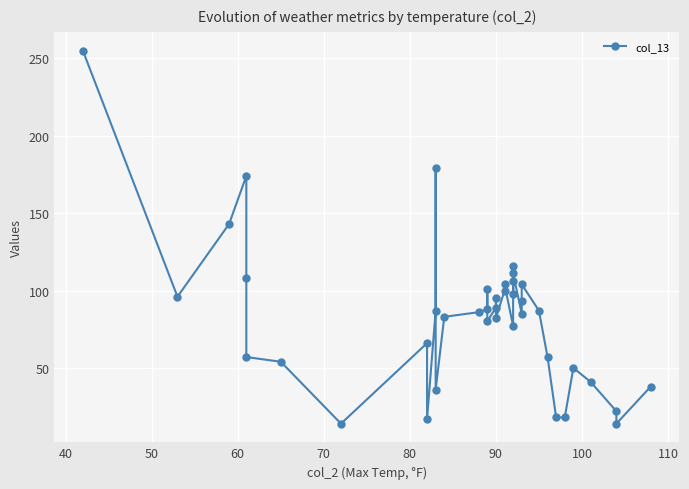

Reading left to right, list all the values displayed in this chart.

255	96	143	174	108	57	54	14	66	17	87	179	36	83	86	88	101	80	89	95	82	100	104	77	116	106	98	111	85	93	104	87	57	18	18	50	41	22	14	38